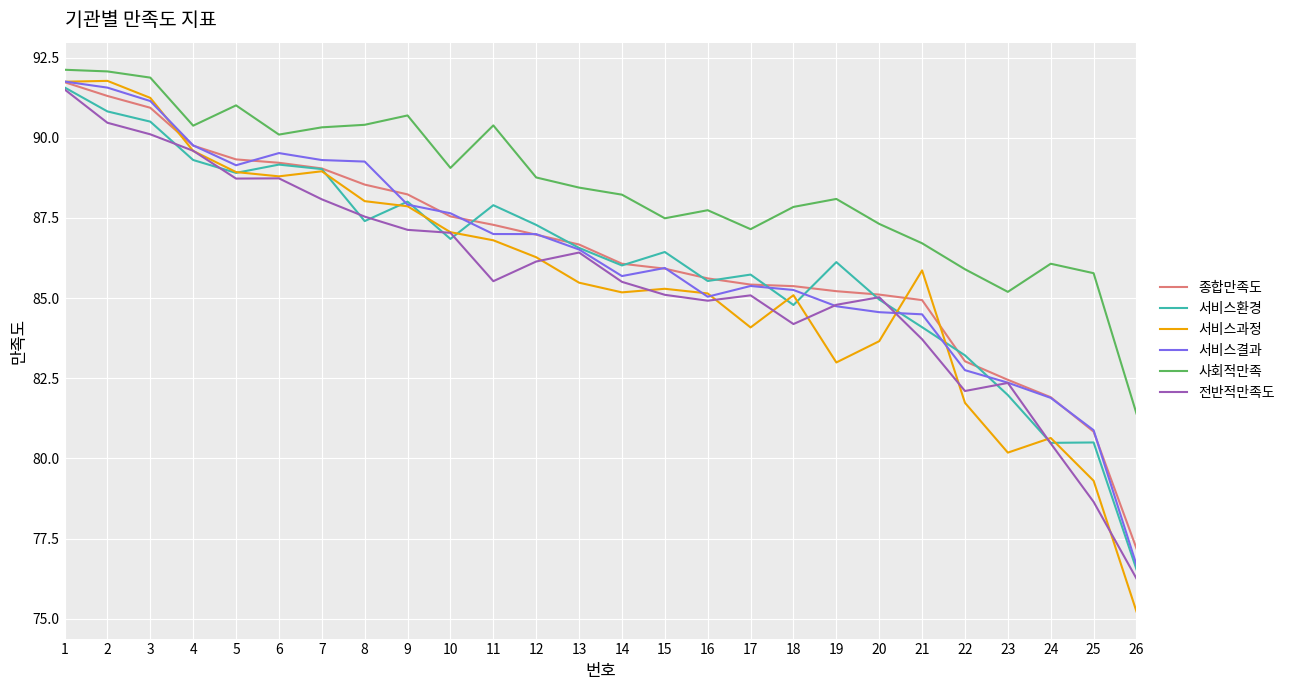

True or false: 사회적만족 and 종합만족도 cross at least once.

False